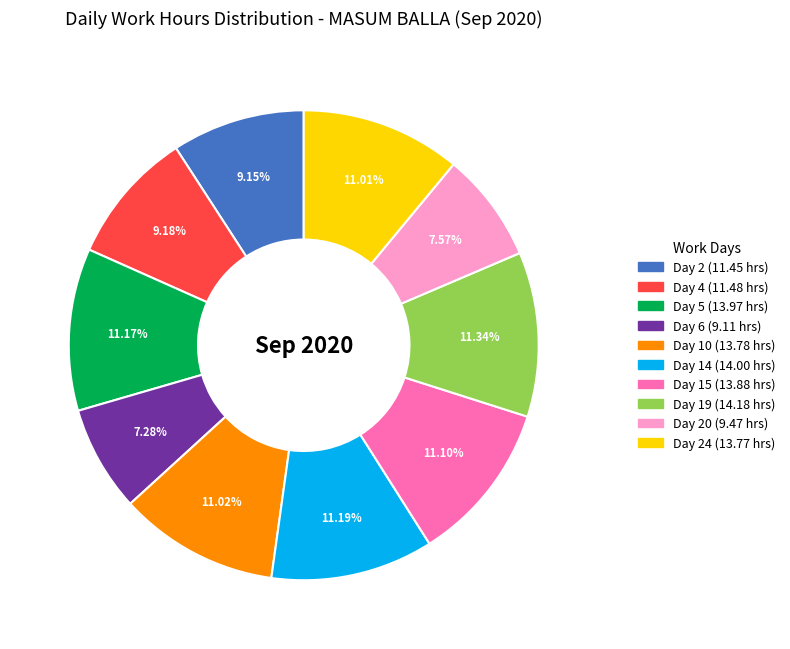

Does any single category account for the majority?

No